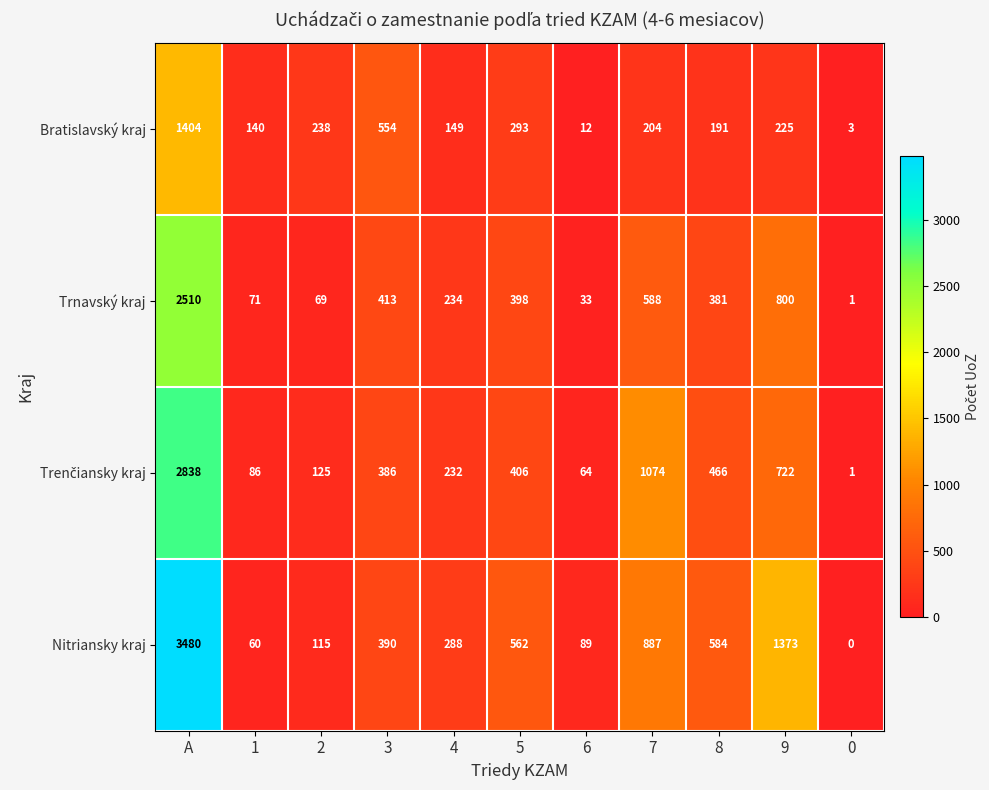

What is the spread (max minus min) of values at 6?

77